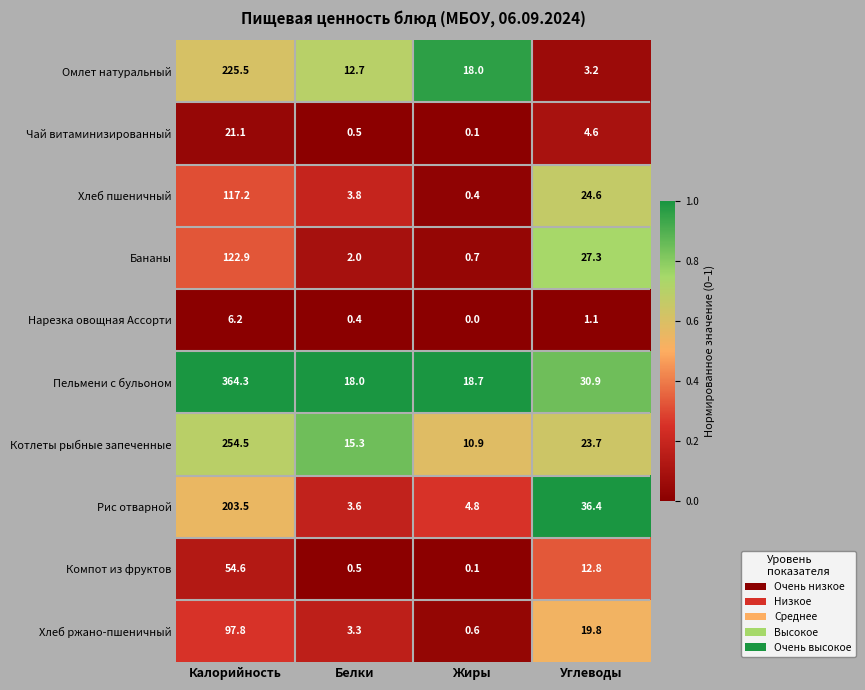

What is the average value of the Хлеб ржано-пшеничный series?

30.4